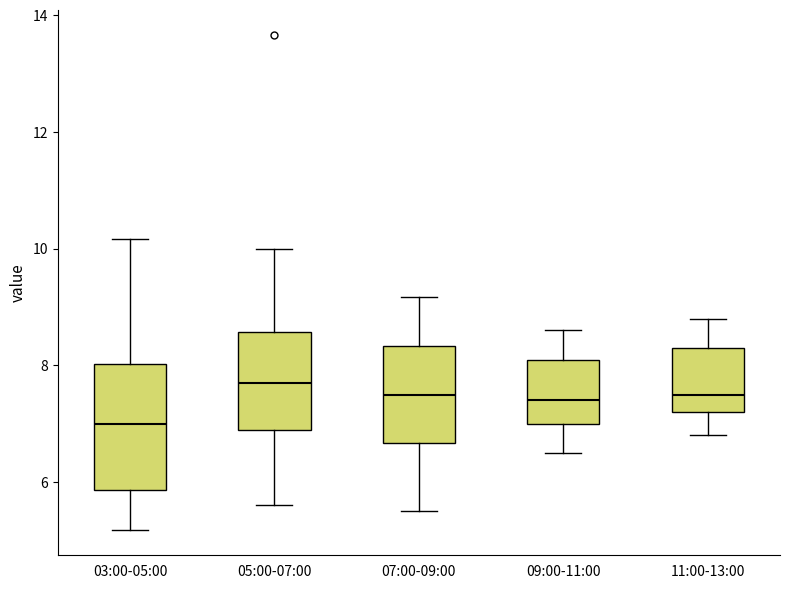

Which box has the highest median line?

05:00-07:00